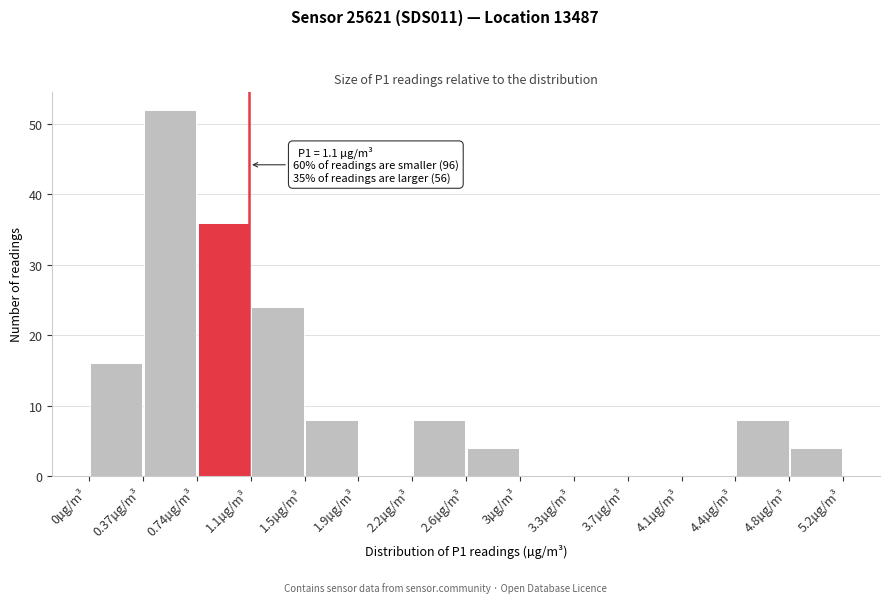

Which range on the x-axis has the tallest bar?

0.37 to 0.74